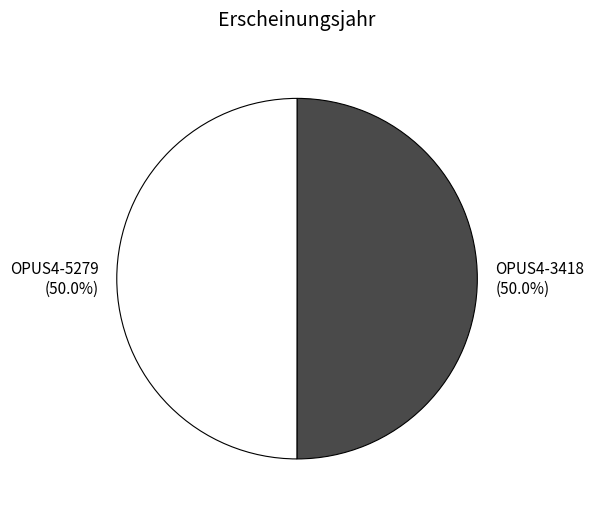

To the nearest percent, what is the combined percentage of OPUS4-5279 and OPUS4-3418?

100%